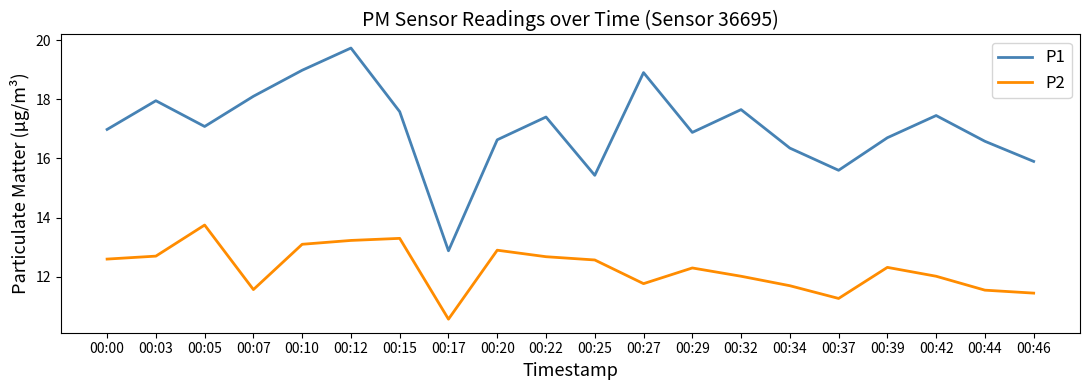

True or false: P2 and P1 intersect in this chart.

False